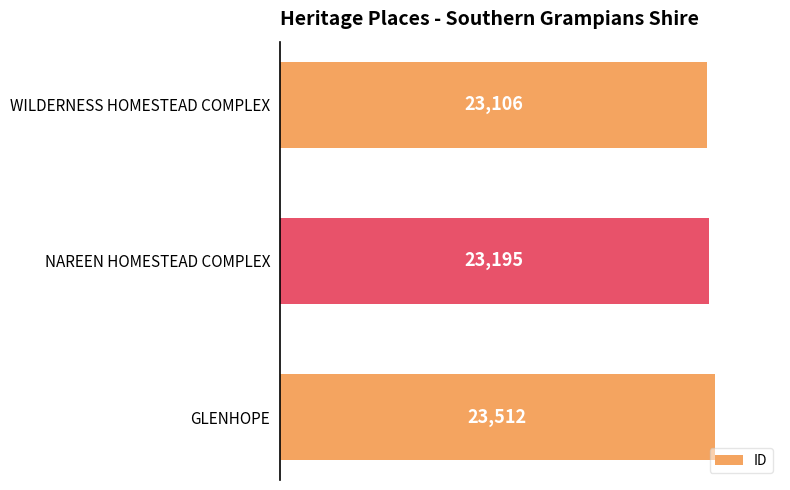

What is the change in value from NAREEN HOMESTEAD COMPLEX to GLENHOPE?

+317